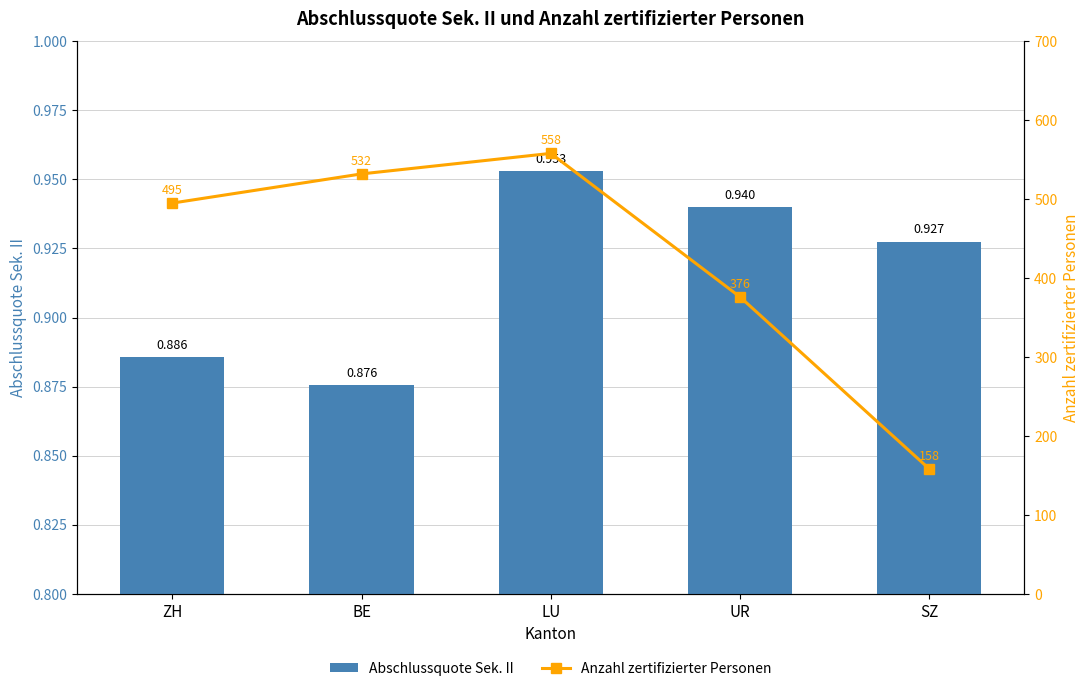

What is the value of the Abschlussquote Sek. II bar at the 4th from the left?

0.9